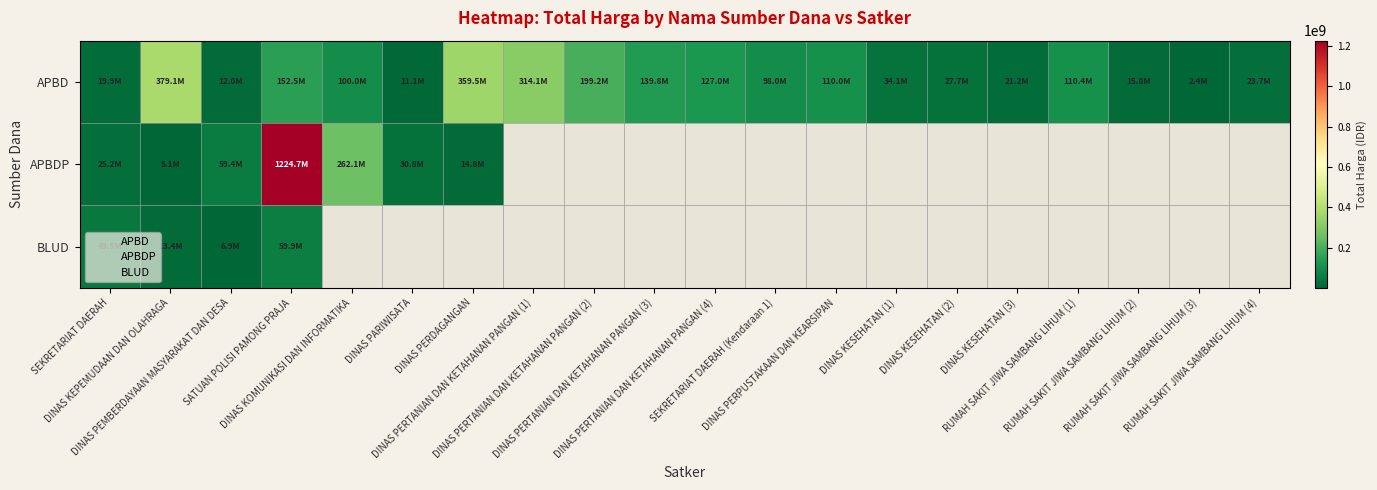

What is the spread (max minus min) of values at SEKRETARIAT DAERAH?

29528000.0